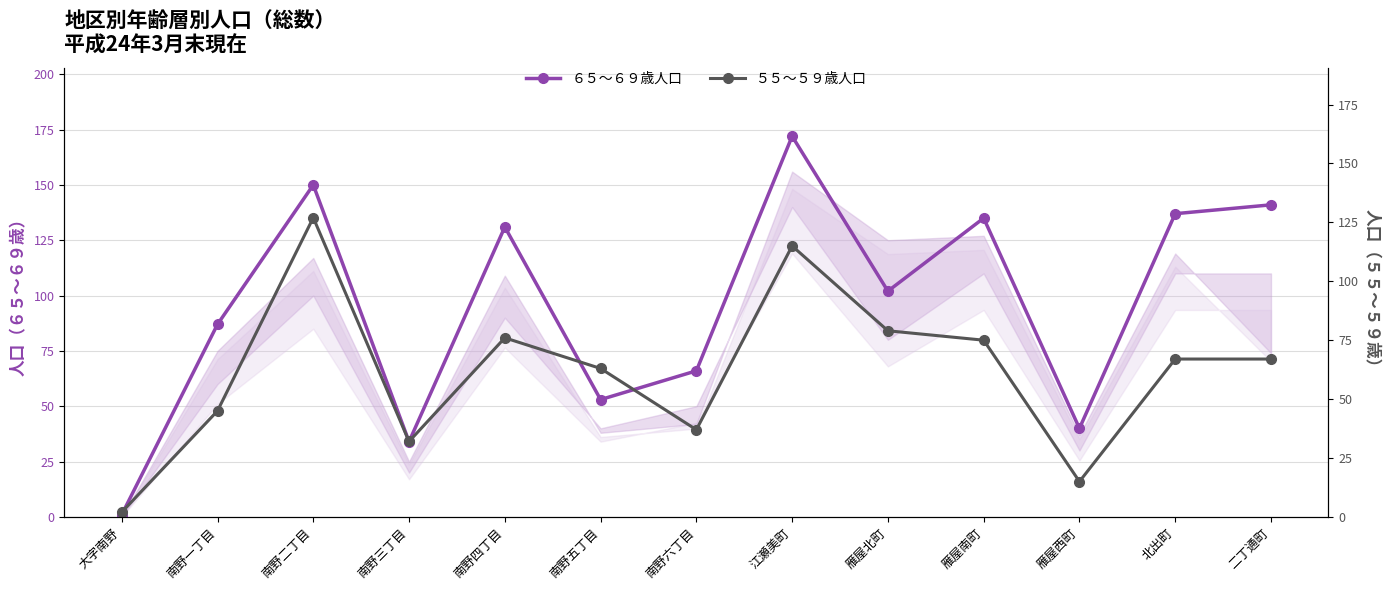

What value does the ６５～６９歳人口 series have at 雁屋南町, to the nearest 5?

135